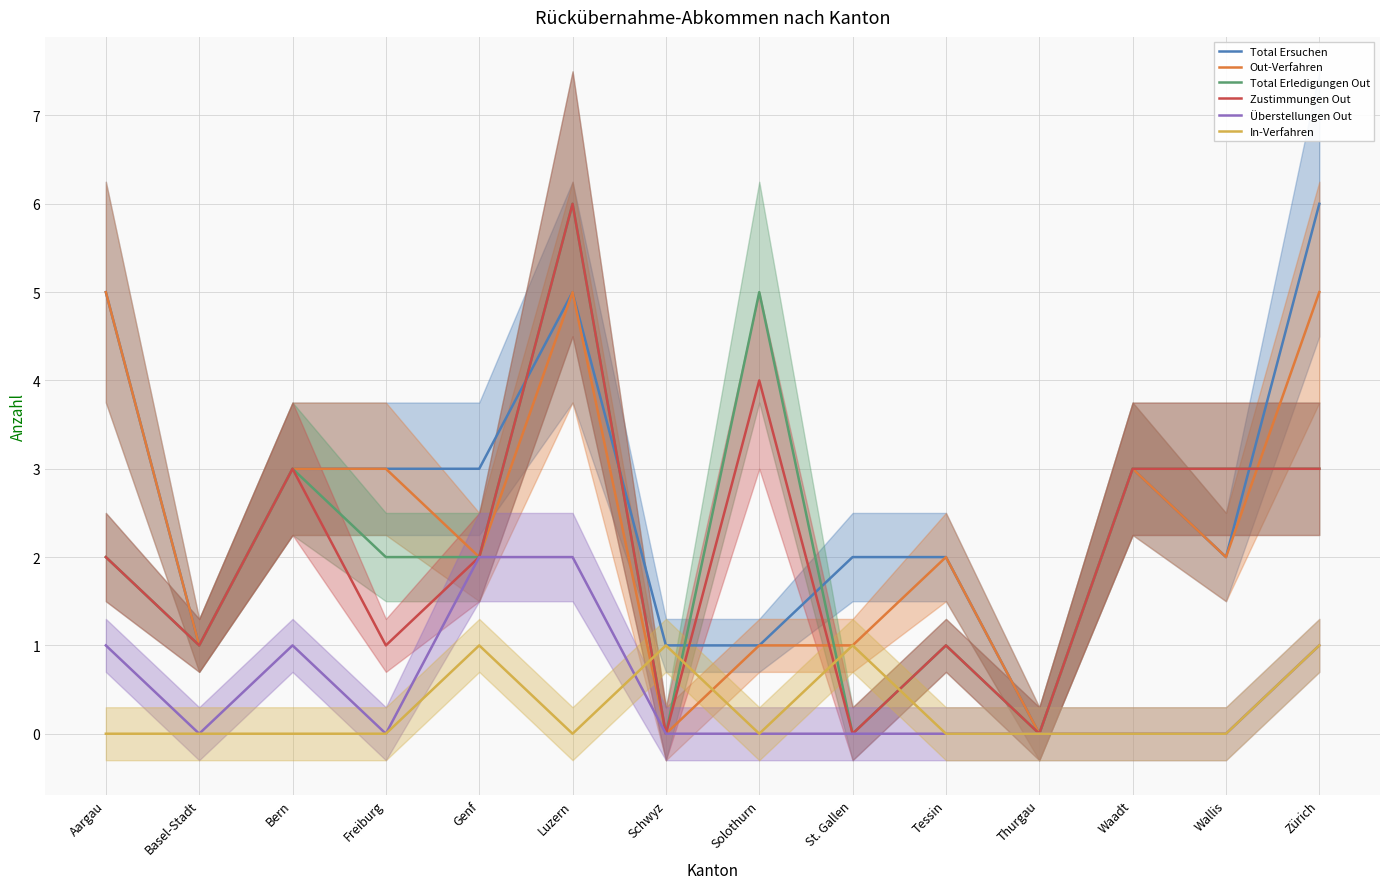

Which series has the widest spread of values?

Total Ersuchen